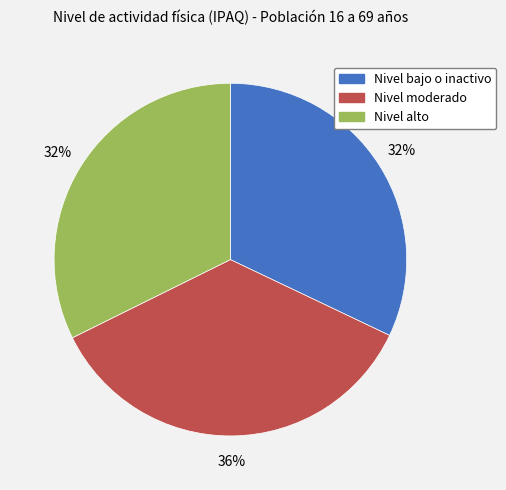

Count the number of slices in the pie.

3